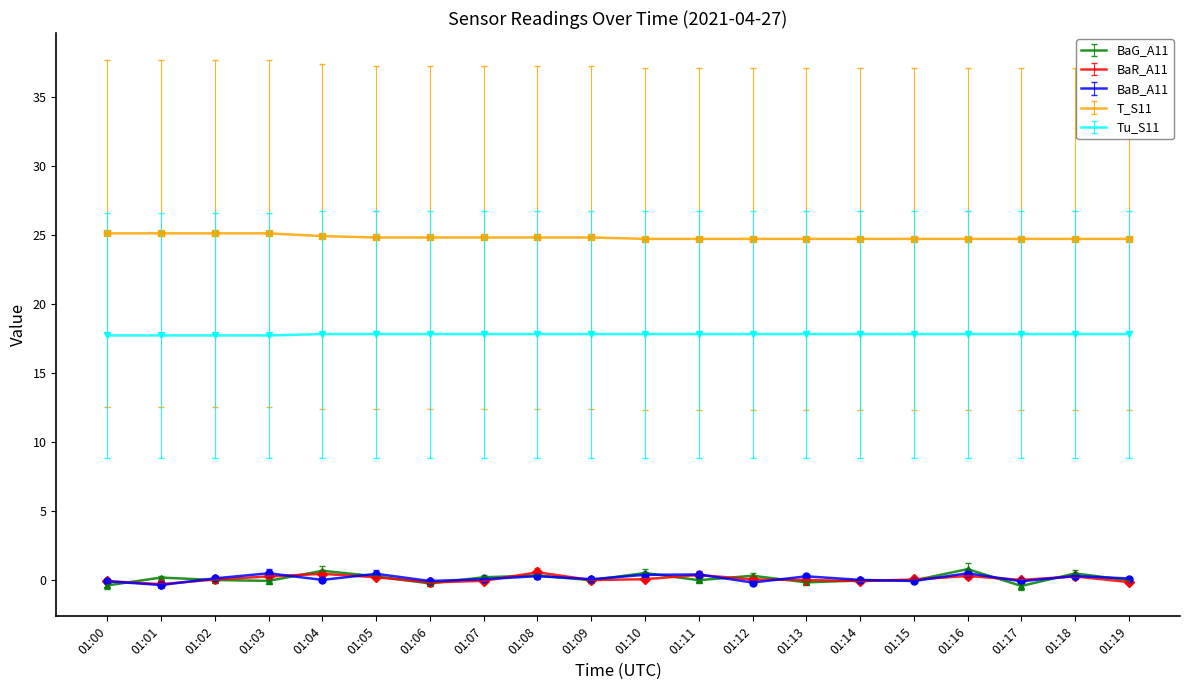

What is the maximum value shown in the chart?

25.1